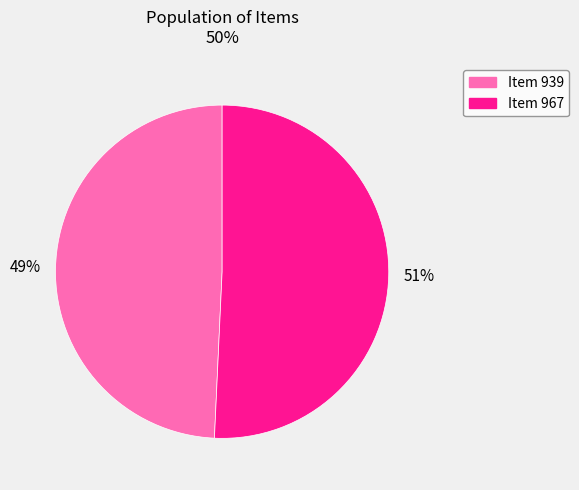

What percentage is the Item 967 slice, to the nearest percent?

51%